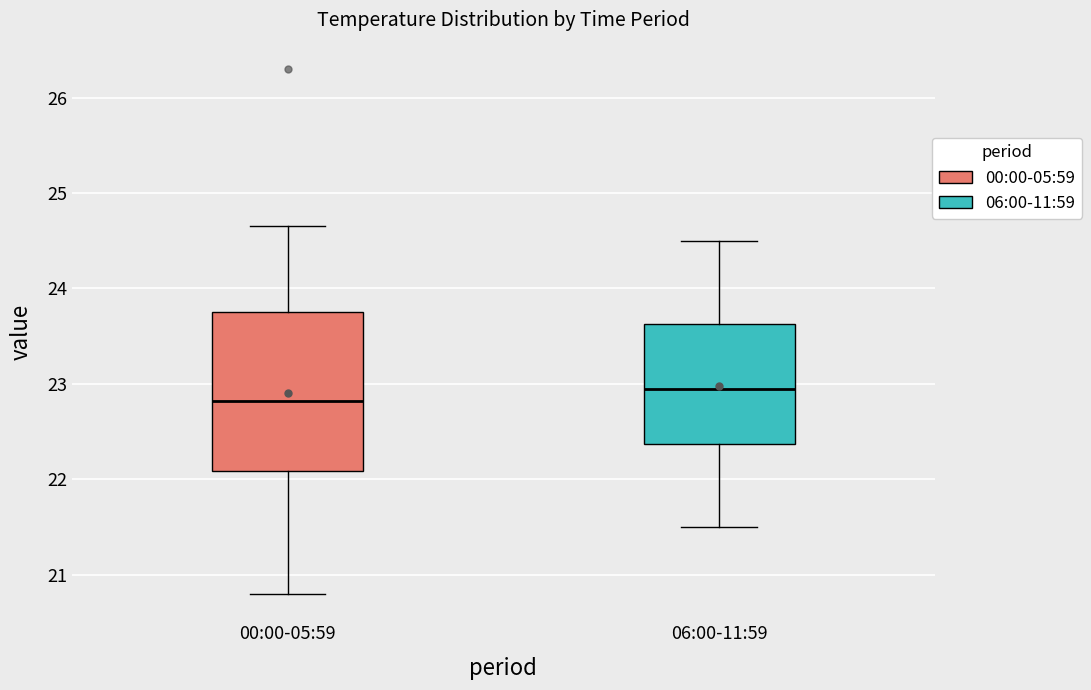

Which box is the tallest, from its lower edge to its upper edge?

00:00-05:59